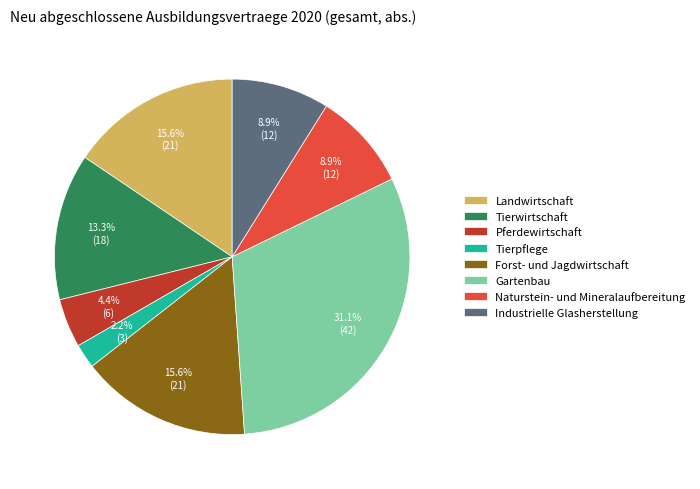

Is there a majority slice in this chart?

No